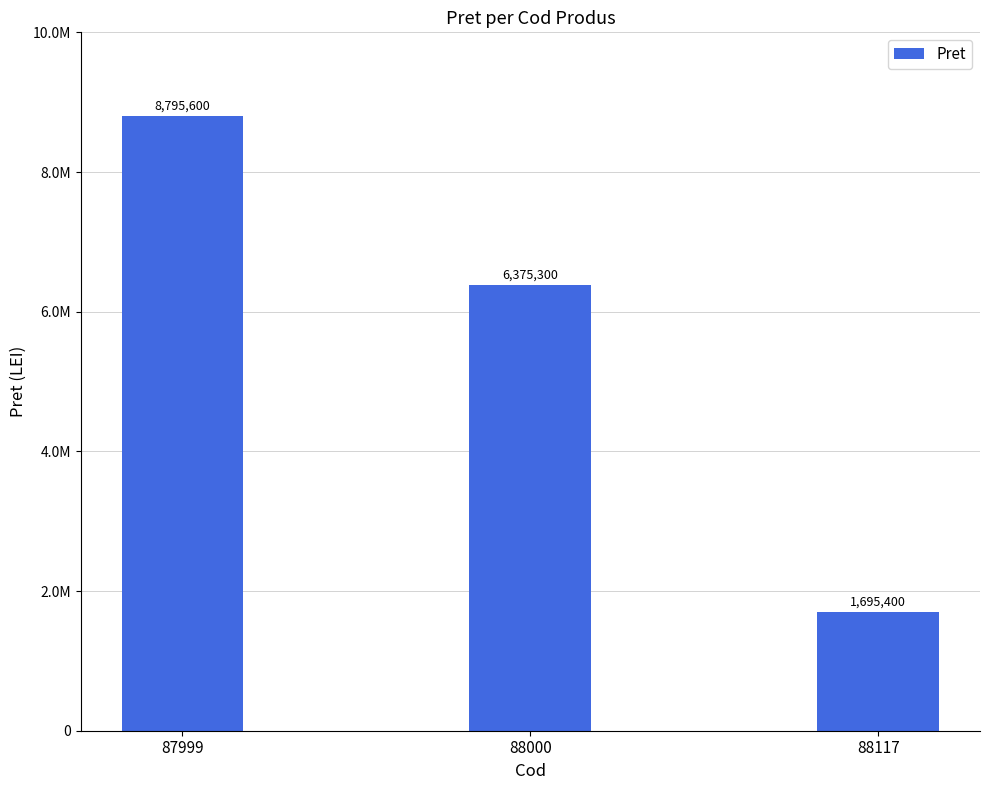

Rank the categories by value from lowest to highest.

88117, 88000, 87999